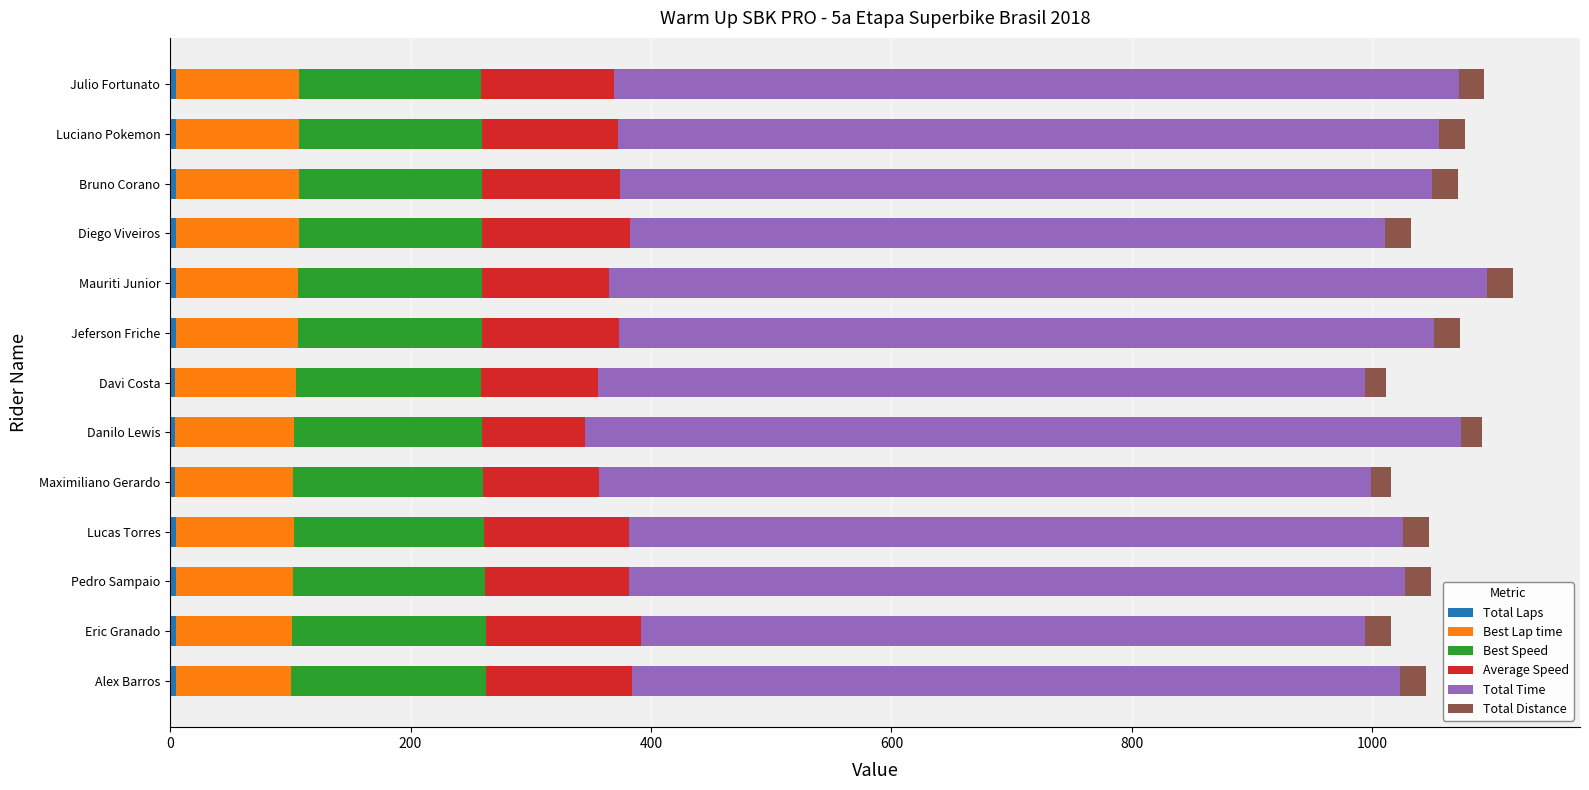

How many data points does each series have?

13